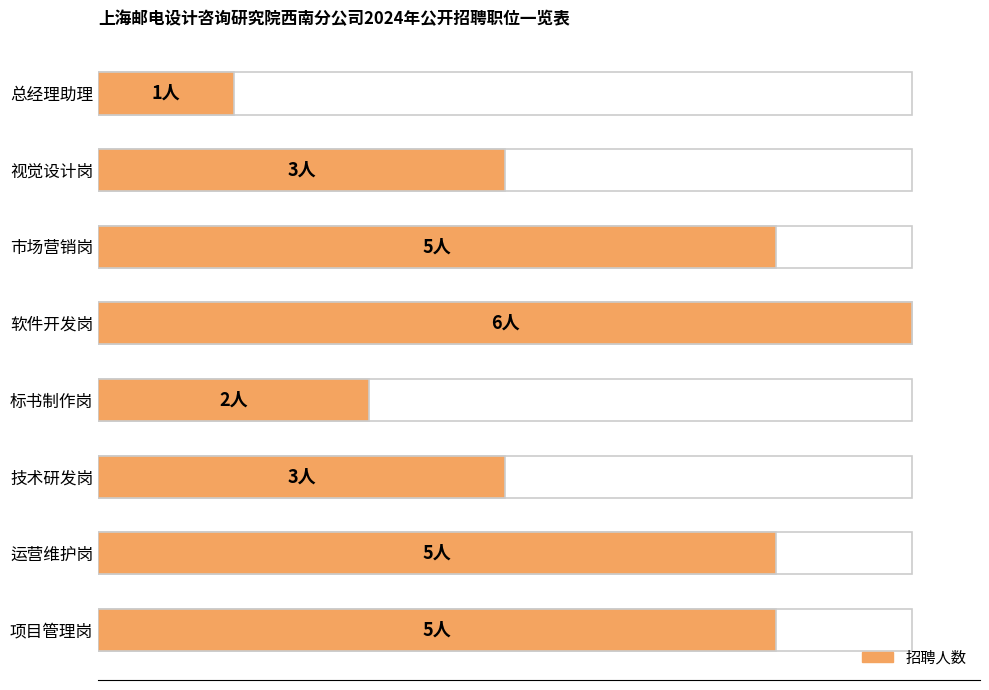

Does the chart contain any negative values?

No